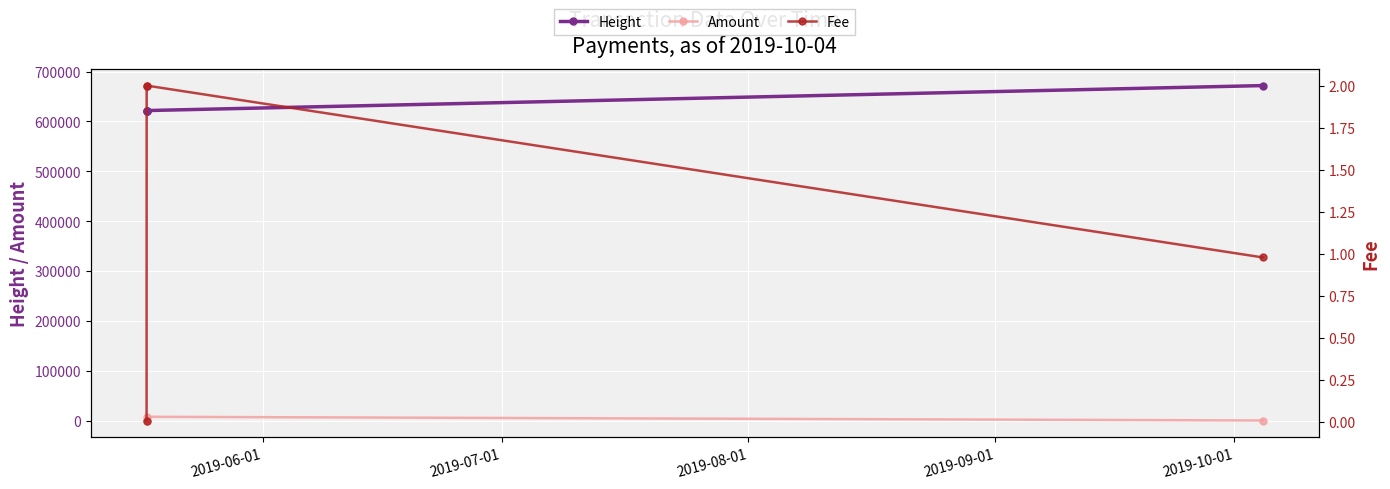

Does the chart display data point markers on the line(s)?

Yes